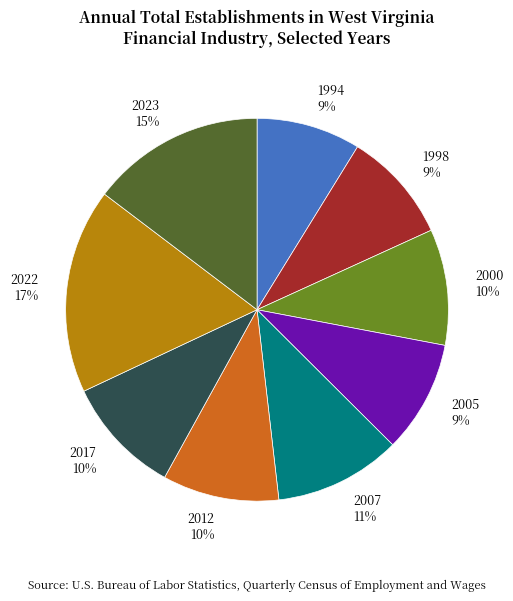

Which category has the biggest portion of the pie?

2022